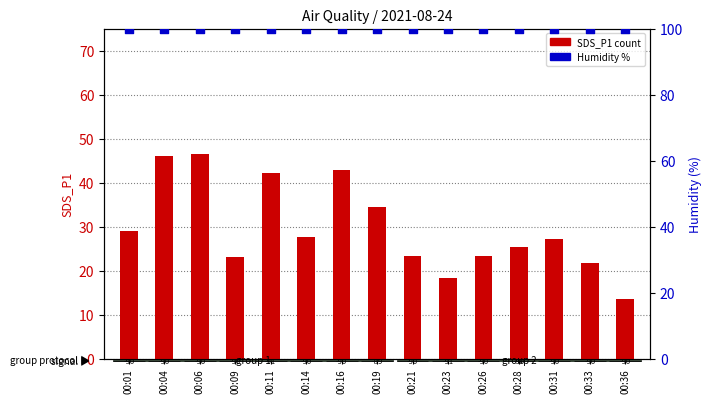

What are all the series names shown in the legend?

SDS_P1 (count), Humidity %